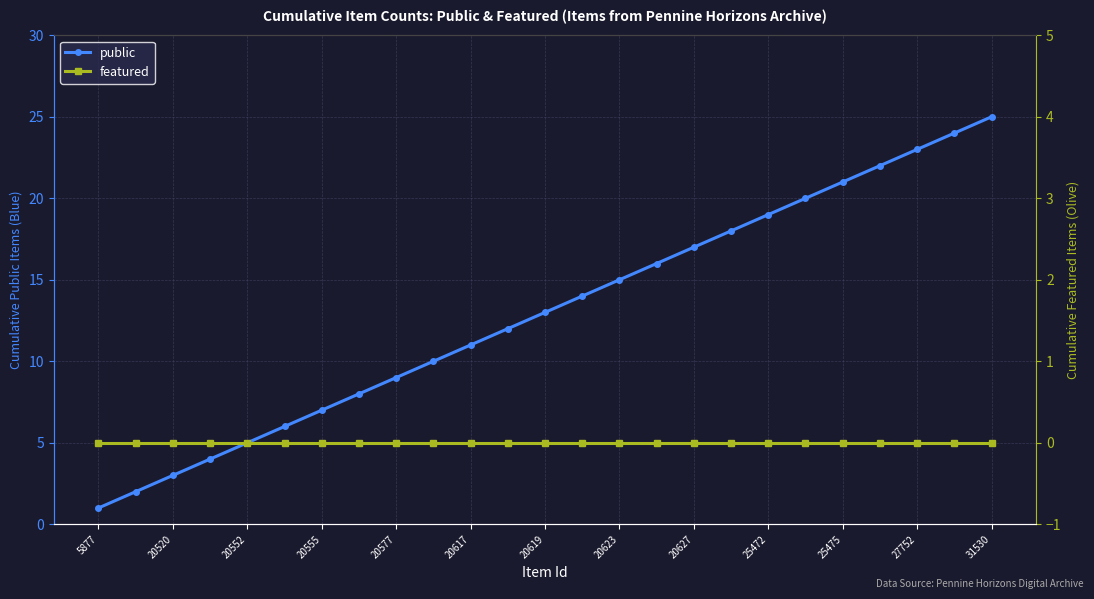

What is the approximate value of public at 20552?

5